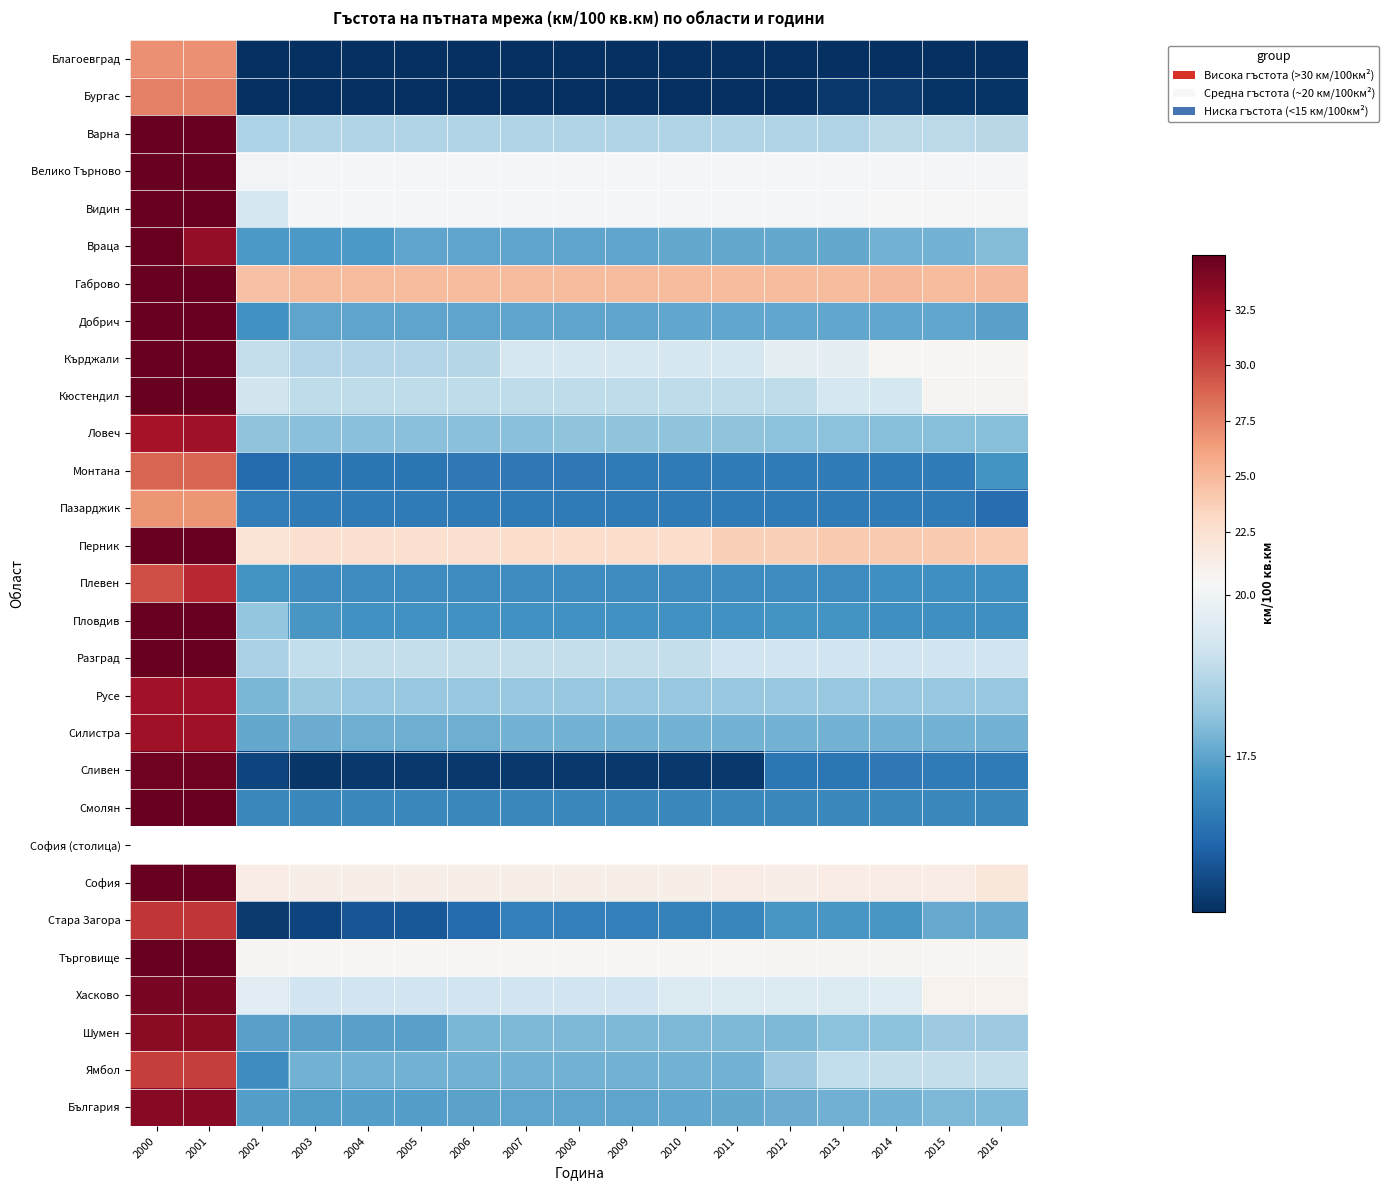

What is the approximate value of Смолян at 2006?

16.9